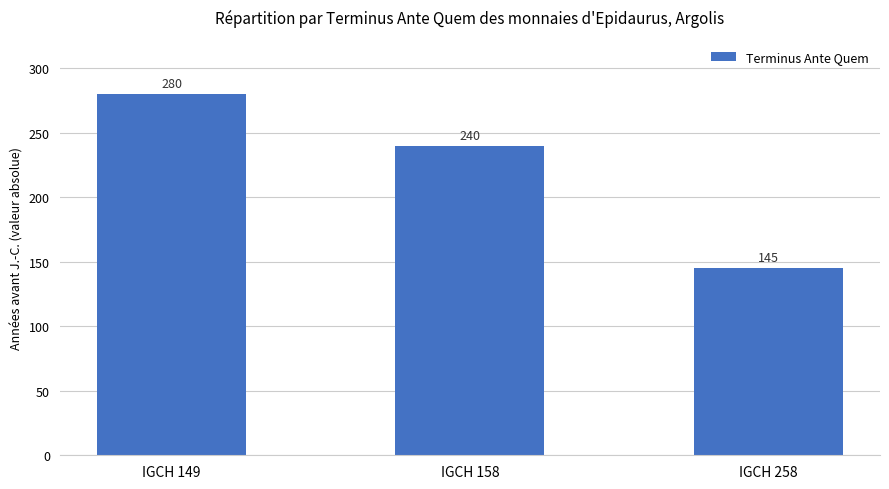

Are the bars horizontal?

No